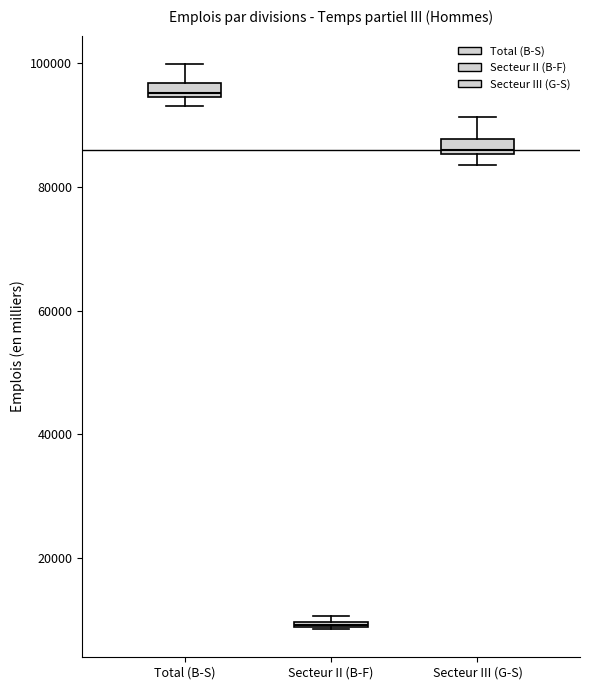

Which box has the lowest median line?

Secteur II (B-F)